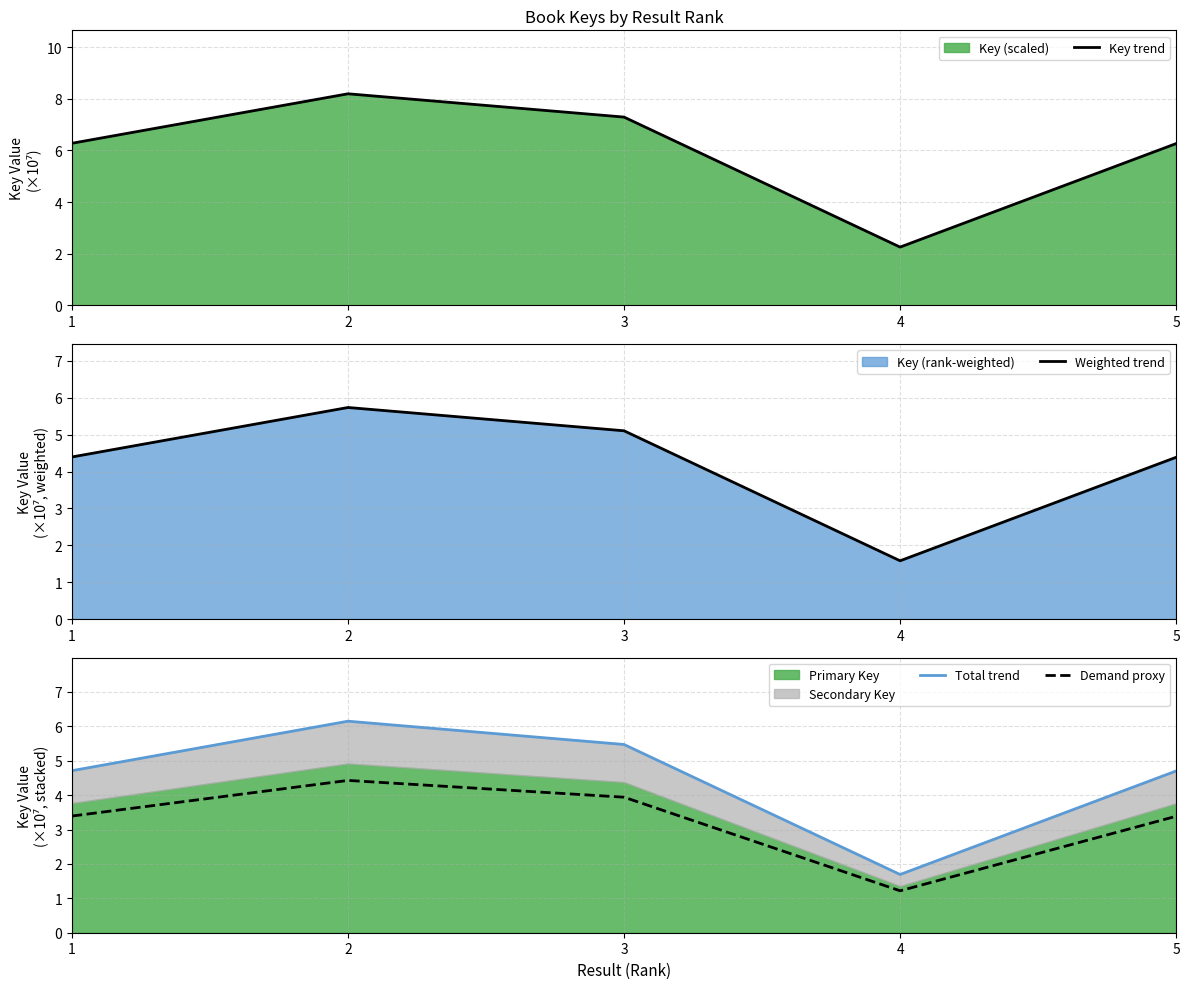

At which category does Total trend reach its first local valley?

4